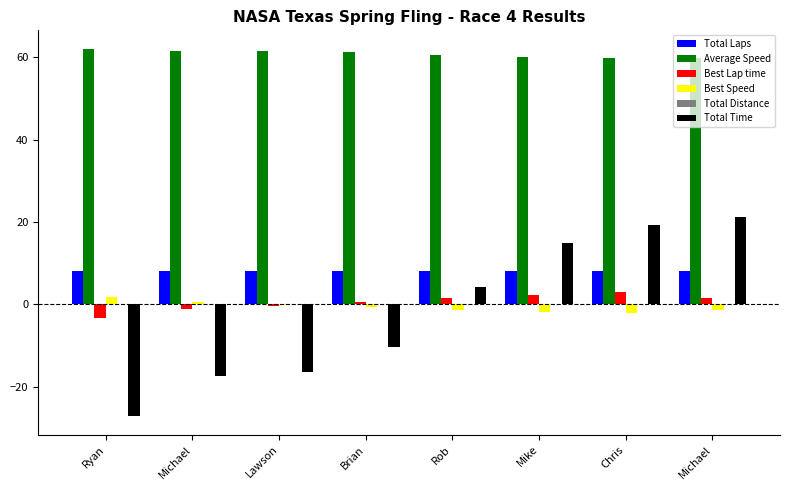

What is the sum of the Total Time values at Michael and Lawson?

-33.8